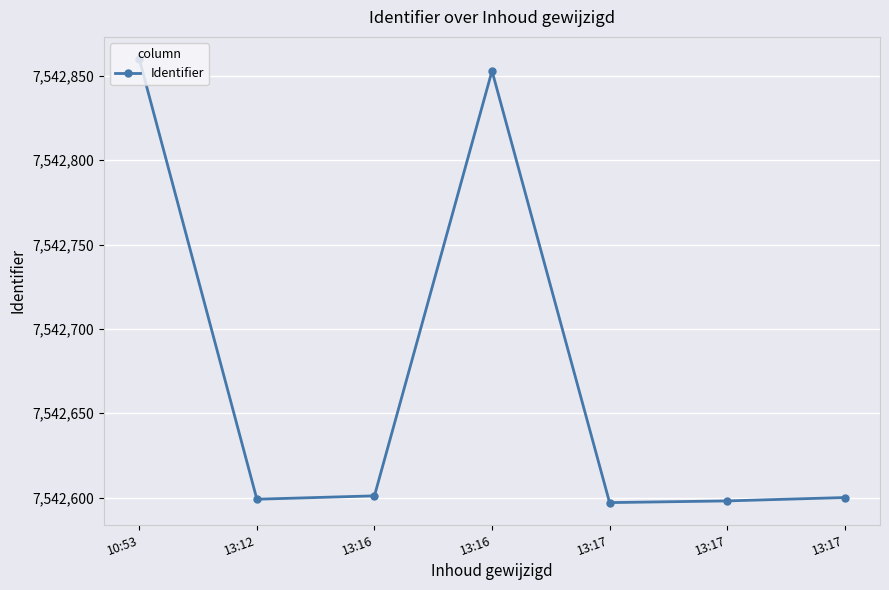

Is this an area chart (filled region under the line)?

No